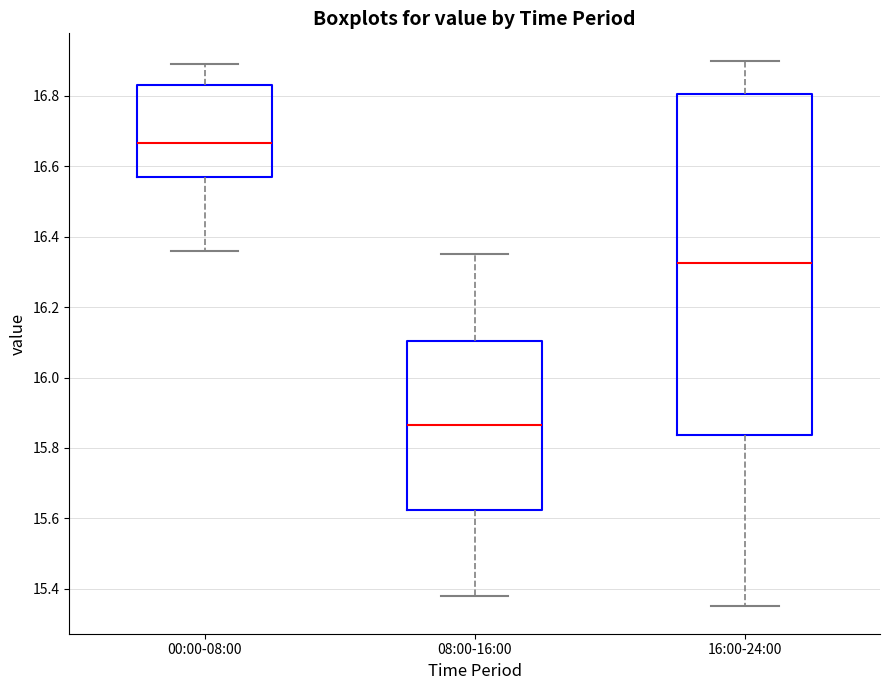

Which box's median line is the lowest?

08:00-16:00